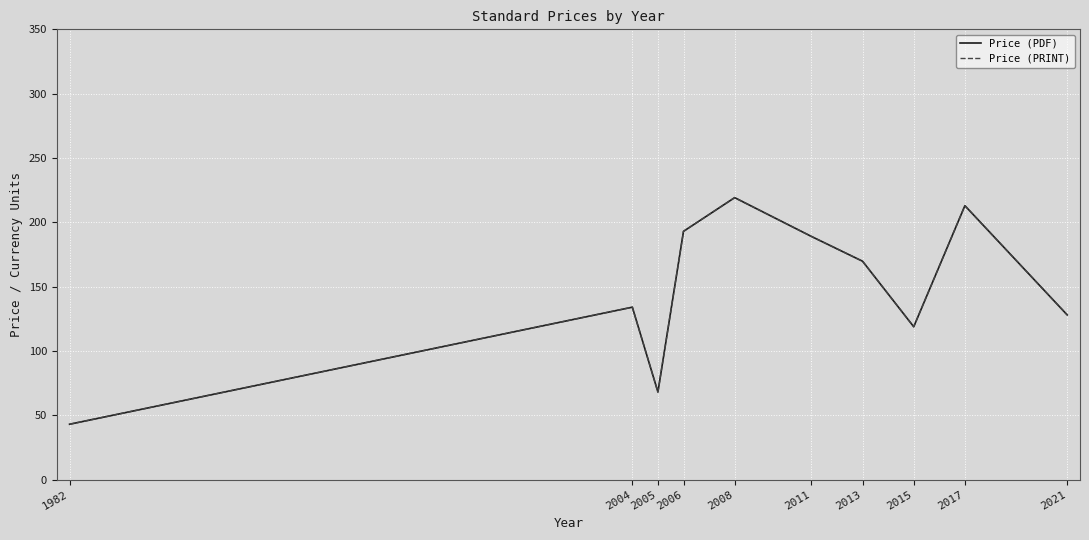

Does the chart have visible grid lines?

Yes